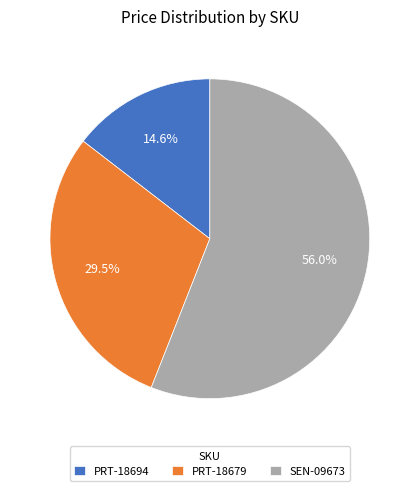

How many segments does this pie chart have?

3